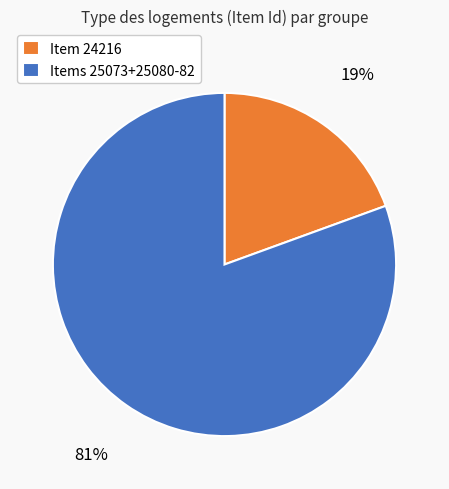

Approximately how many times larger is the value at Items 25073+25080-82 compared to Item 24216?

4.1